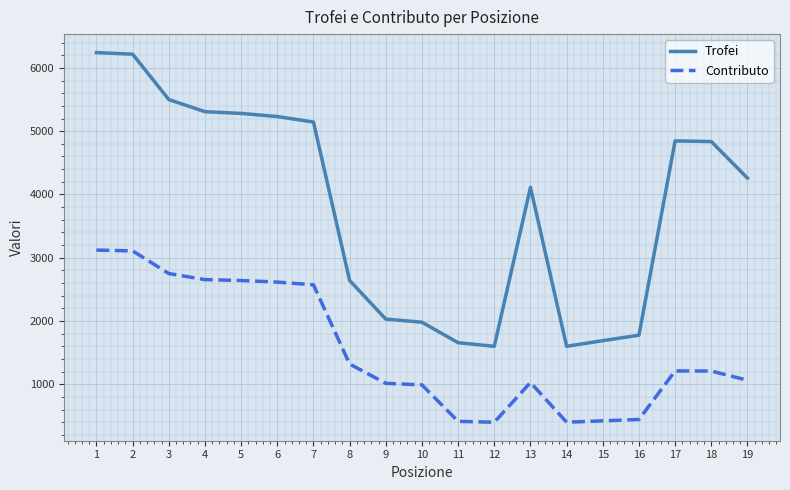

Does the chart have visible grid lines?

Yes